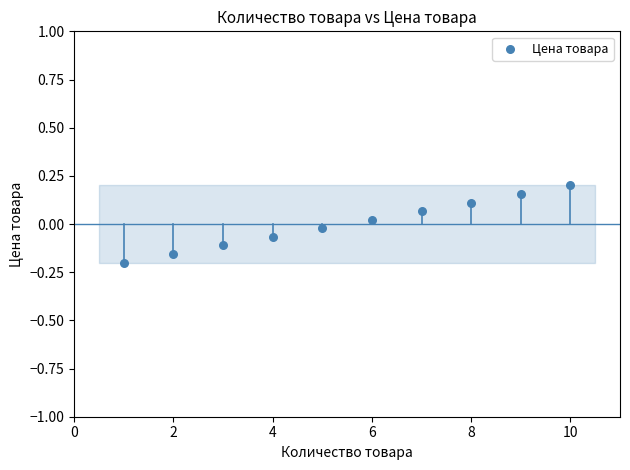

What is the average X value?

5.5